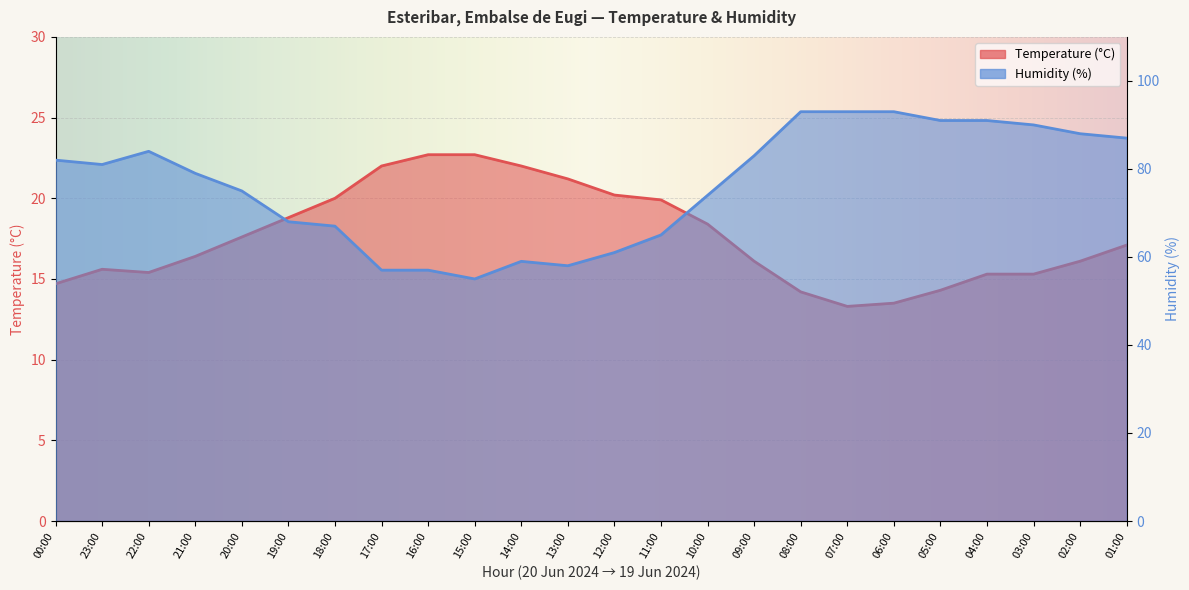

Reading left to right, extract all data points from this chart.

Temperature (C): 00:00=14.7	23:00=15.6	22:00=15.4	21:00=16.4	20:00=17.6	19:00=18.8	18:00=20.0	17:00=22.0	16:00=22.7	15:00=22.7	14:00=22.0	13:00=21.2	12:00=20.2	11:00=19.9	10:00=18.4	09:00=16.1	08:00=14.2	07:00=13.3	06:00=13.5	05:00=14.3	04:00=15.3	03:00=15.3	02:00=16.1	01:00=17.1
Humidity (%): 00:00=82.0	23:00=81.0	22:00=84.0	21:00=79.0	20:00=75.0	19:00=68.0	18:00=67.0	17:00=57.0	16:00=57.0	15:00=55.0	14:00=59.0	13:00=58.0	12:00=61.0	11:00=65.0	10:00=74.0	09:00=83.0	08:00=93.0	07:00=93.0	06:00=93.0	05:00=91.0	04:00=91.0	03:00=90.0	02:00=88.0	01:00=87.0